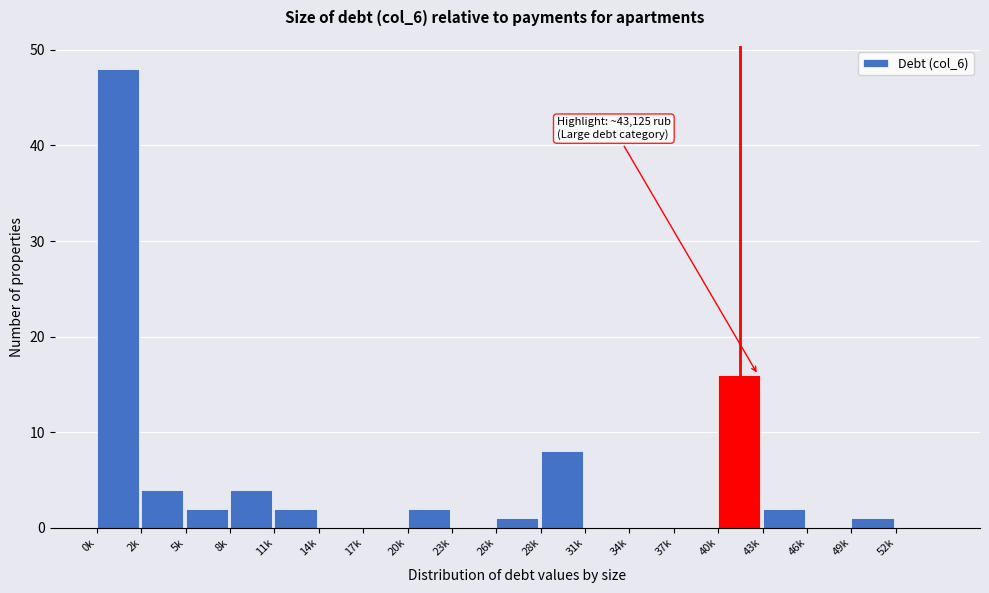

Reading right to left, transcribe all the data shown in this chart.

52k=0	49k=1	46k=0	43k=2	40k=16	37k=0	34k=0	31k=0	28k=8	26k=1	23k=0	20k=2	17k=0	14k=0	11k=2	8k=4	5k=2	2k=4	0k=48